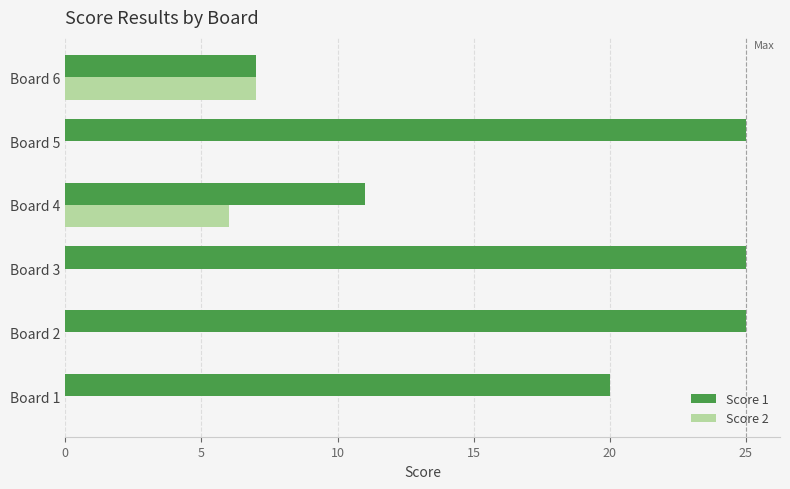

The value of Score 1 at Board 4 is 11. True or false?

True